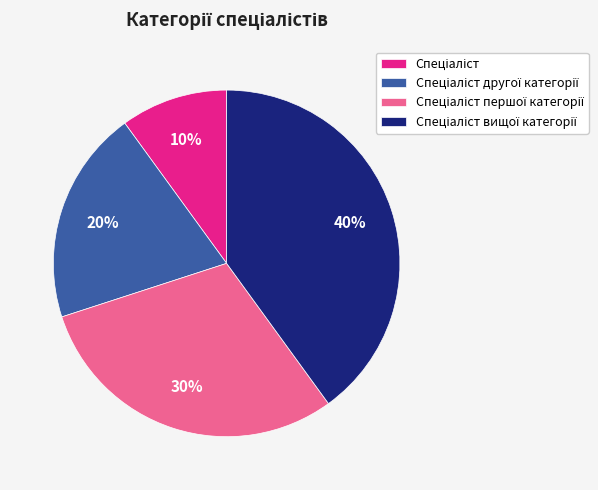

Does any single category account for the majority?

No